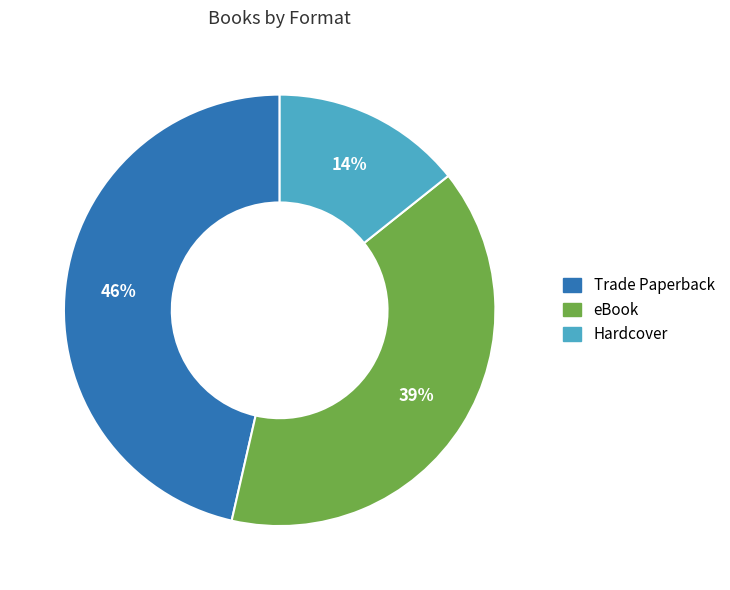

How many slices are in this pie chart?

3